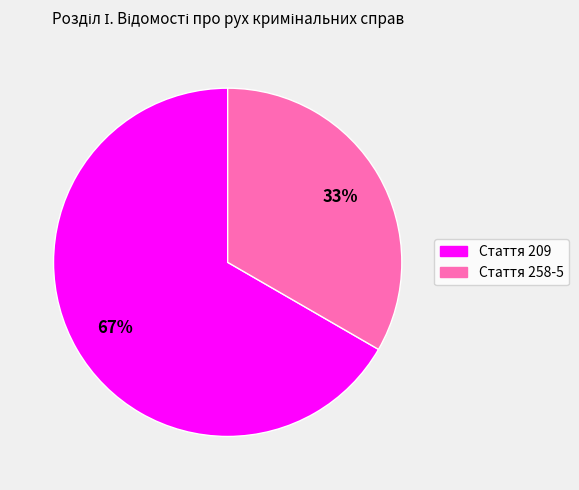

Does any single category account for the majority?

Yes